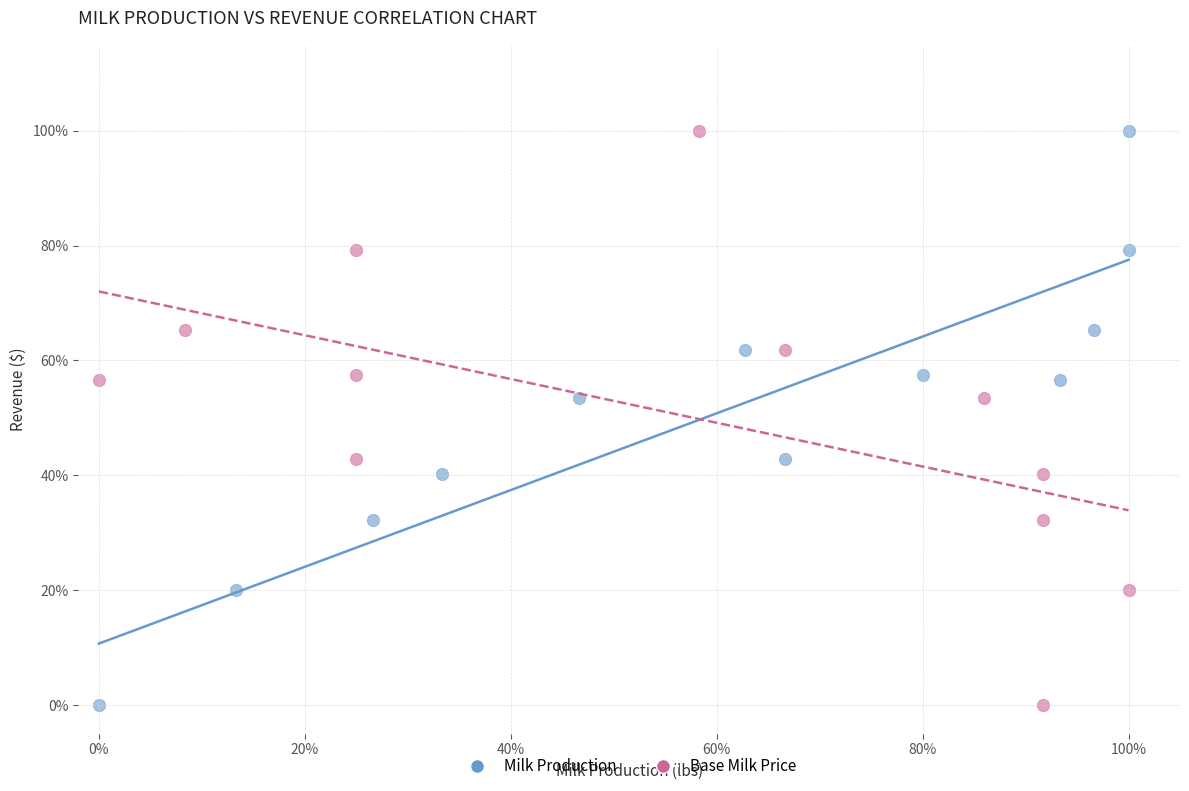

What are all the series names shown in the legend?

Milk Production, Base Milk Price